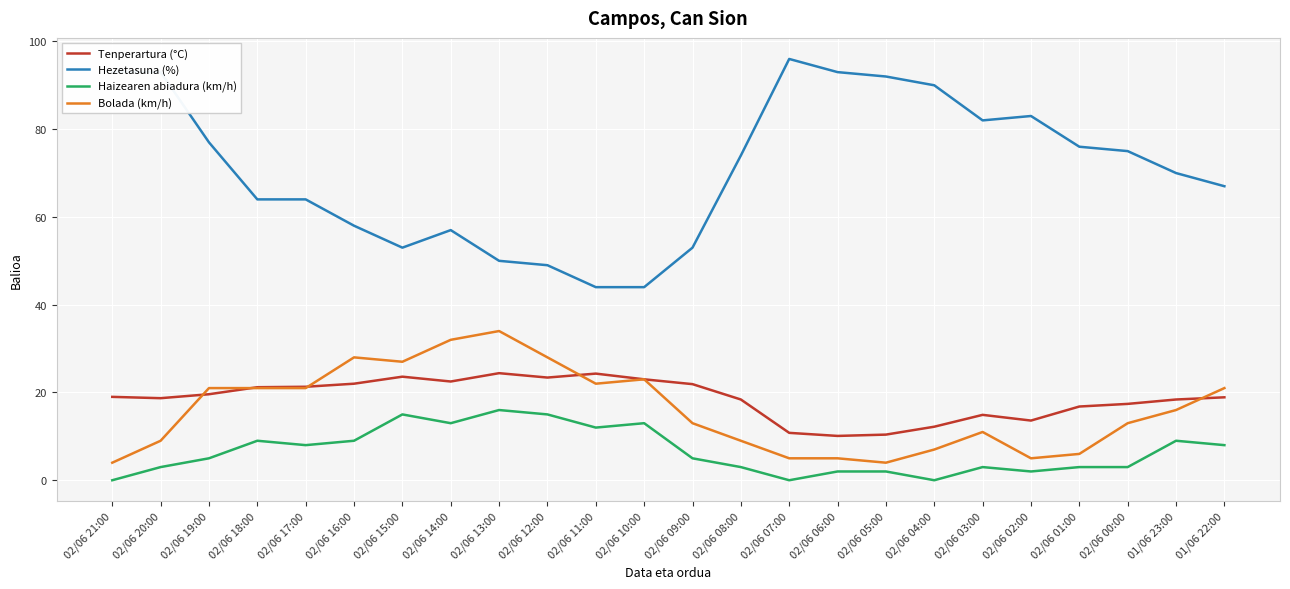

List the series in order of their peak value, lowest first.

Haizearen abiadura (km/h), Tenperartura (°C), Bolada (km/h), Hezetasuna (%)